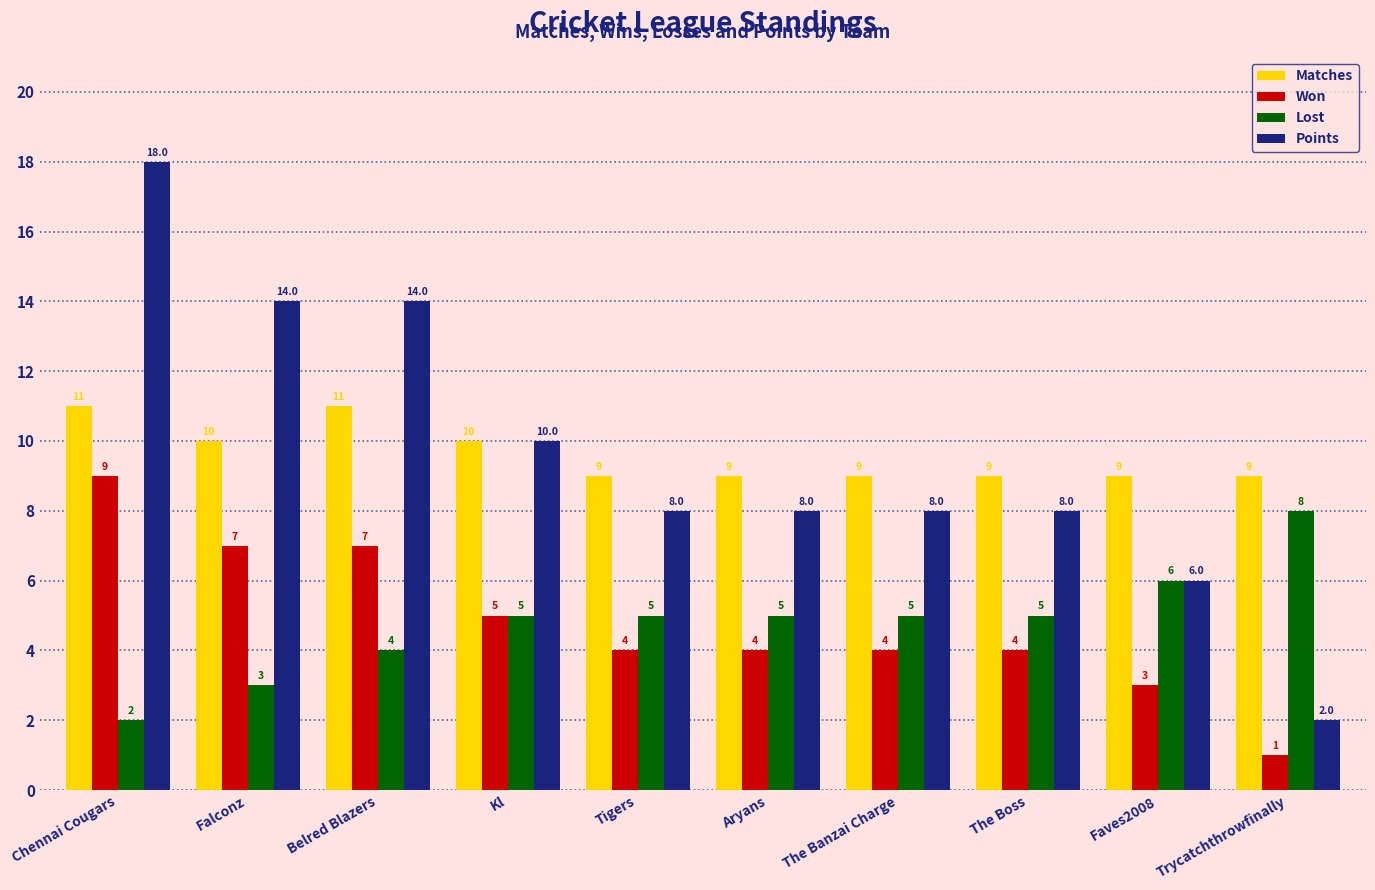

Count the Points values in the range 8 to 14.

7